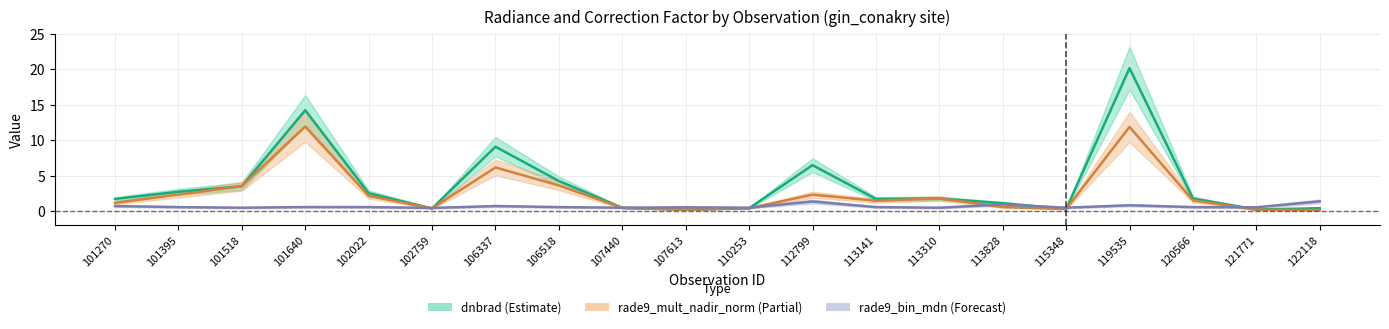

Which series has the widest spread of values?

dnbrad